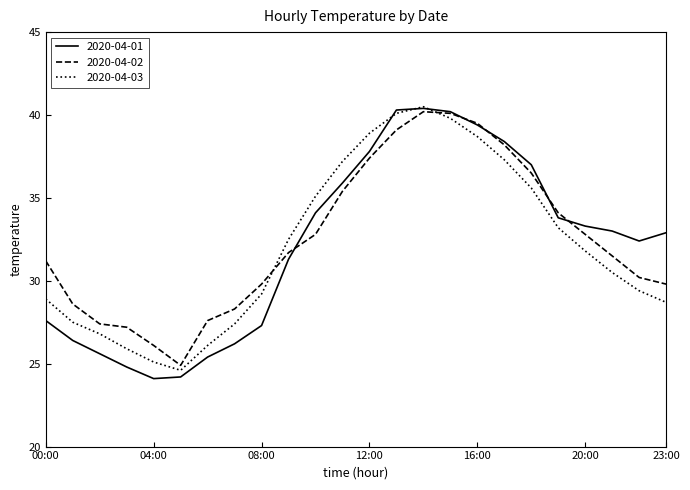

What is the minimum value for 2020-04-01?

24.1